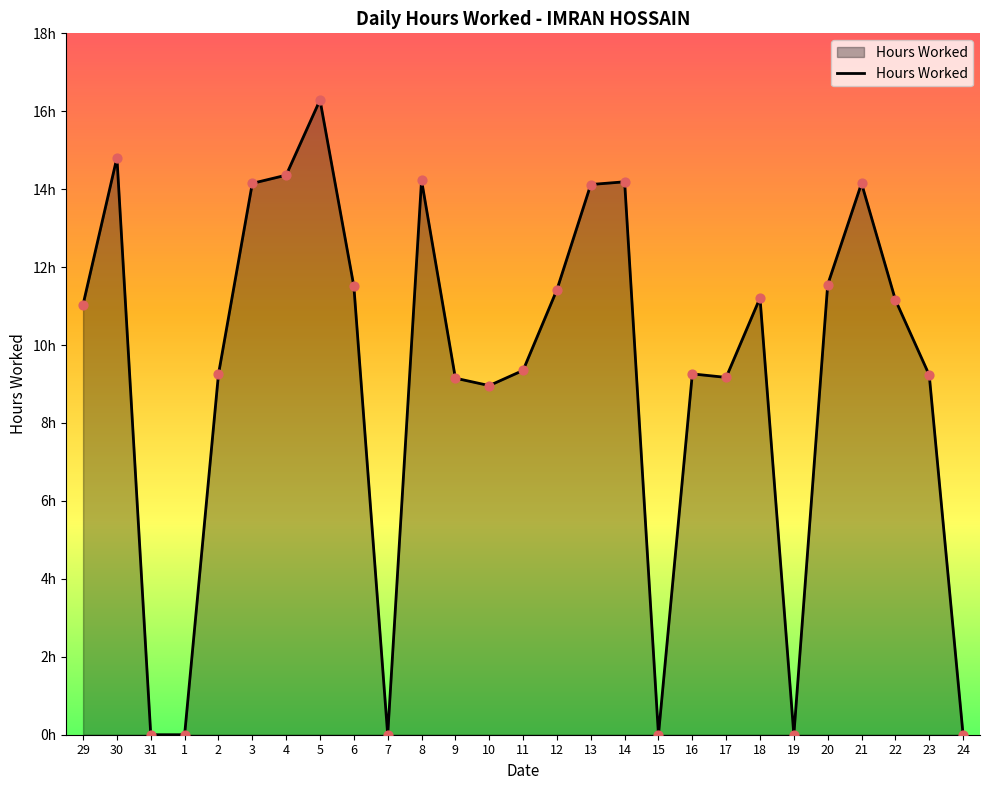

Does the chart have visible grid lines?

No